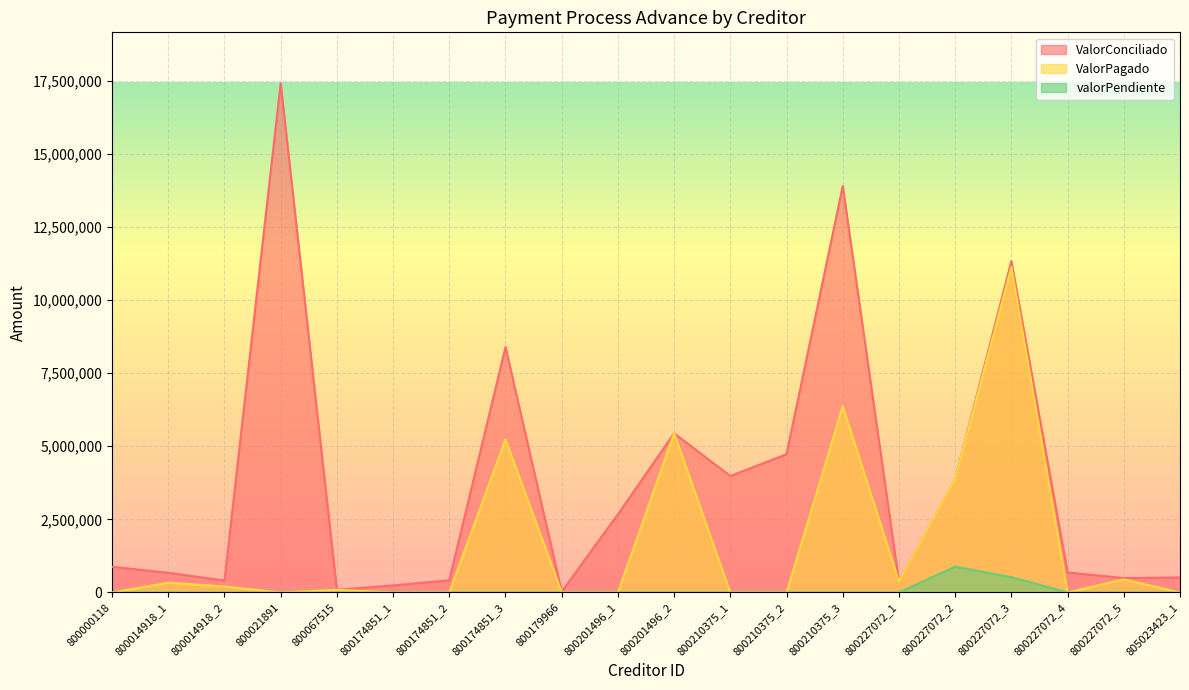

How many interior local peaks does the ValorConciliado series have?

5